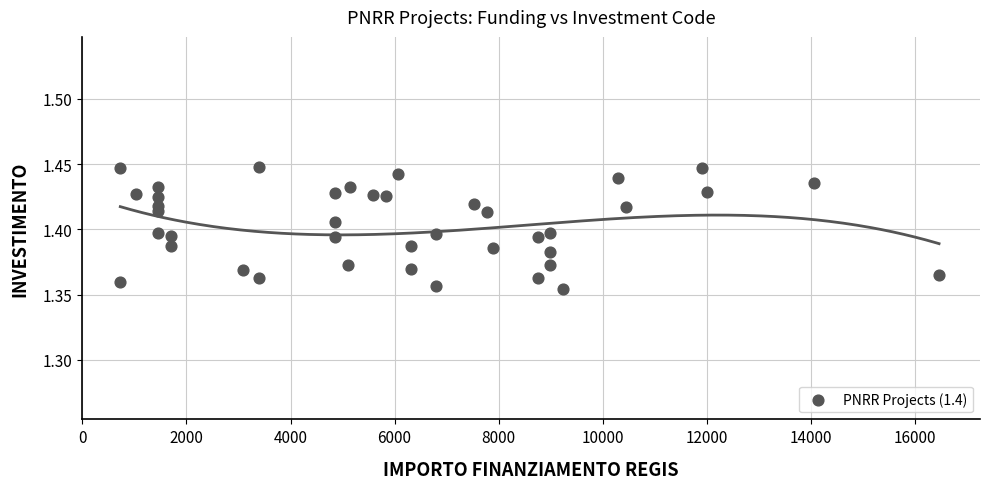

What is the range of X values (max minus min)?

15735.0